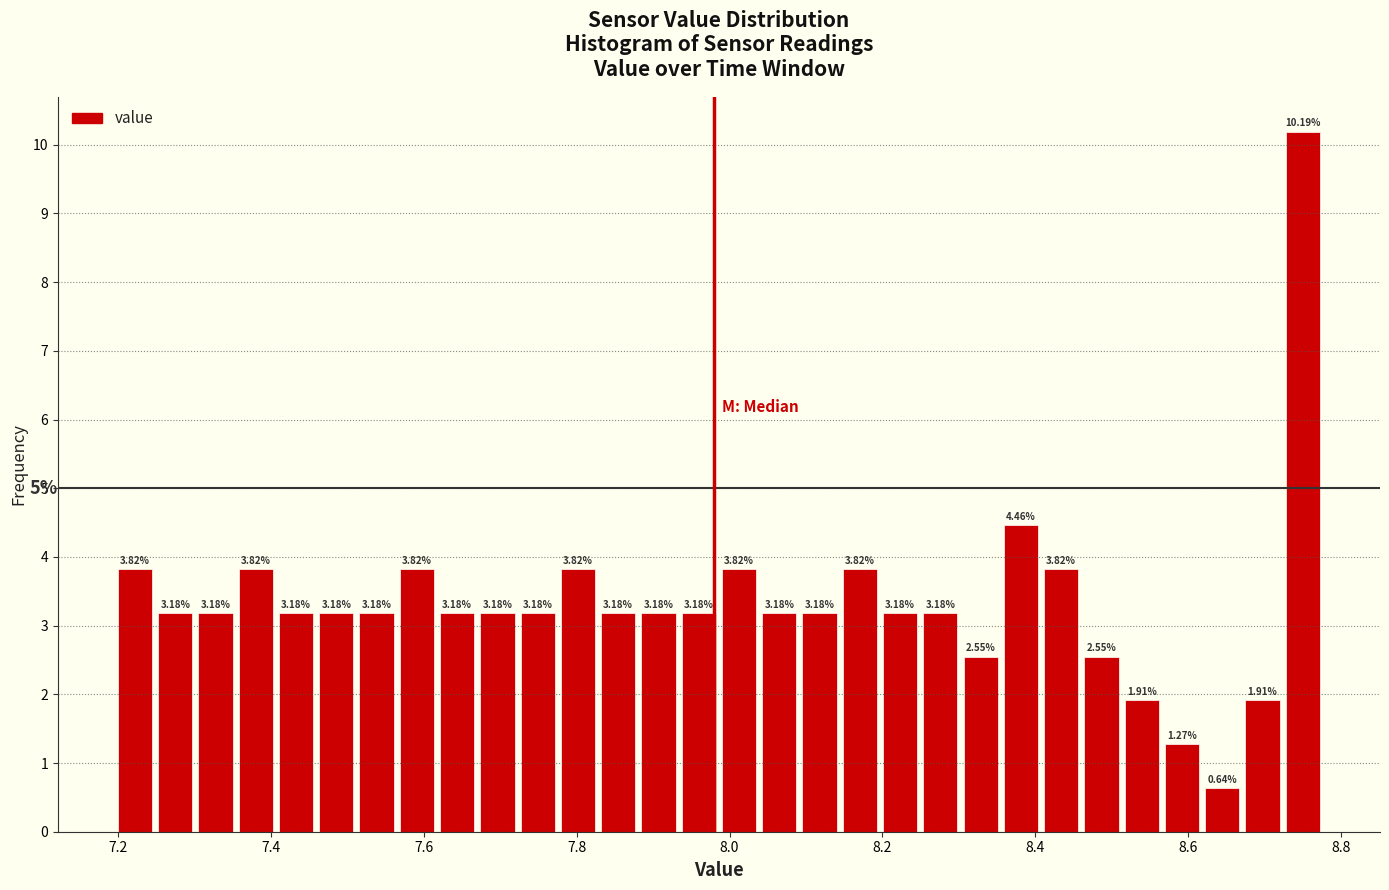

Around what value on the x-axis is the tallest bar? Give the approximate position of its centre, as read against the axis.

8.74